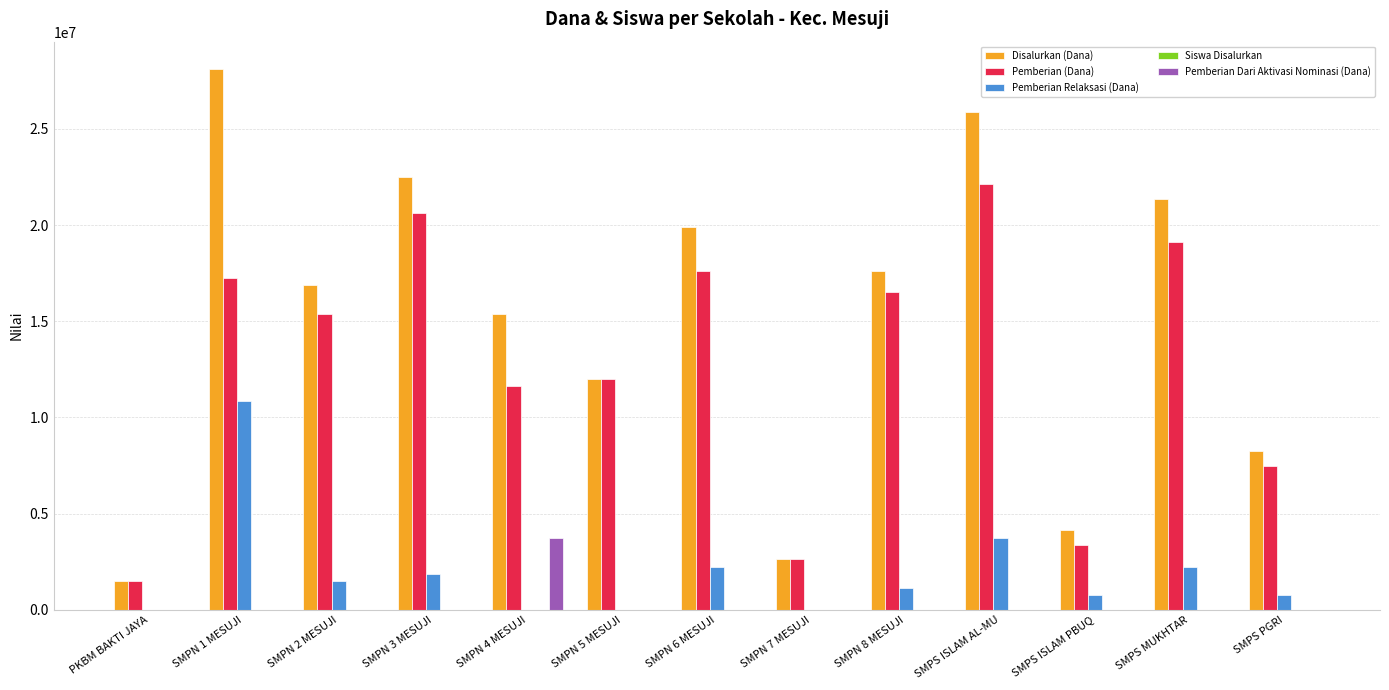

Between SMPN 3 MESUJI and SMPS ISLAM PBUQ, which series saw the biggest shift?

Disalurkan (Dana)